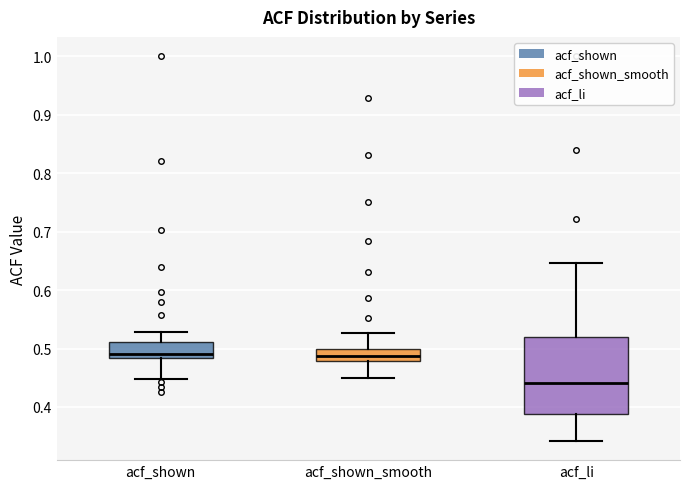

Reading left to right, read every box against the y-axis: the position of its median line, the range the box covers, and the ends of its whiskers. The values are not printed on the chart, so give them approximately, as read against the axis.

acf_shown: median 0.49, box 0.48 to 0.51, whiskers 0.45 to 0.53
acf_shown_smooth: median 0.49, box 0.48 to 0.50, whiskers 0.45 to 0.53
acf_li: median 0.44, box 0.39 to 0.52, whiskers 0.34 to 0.65